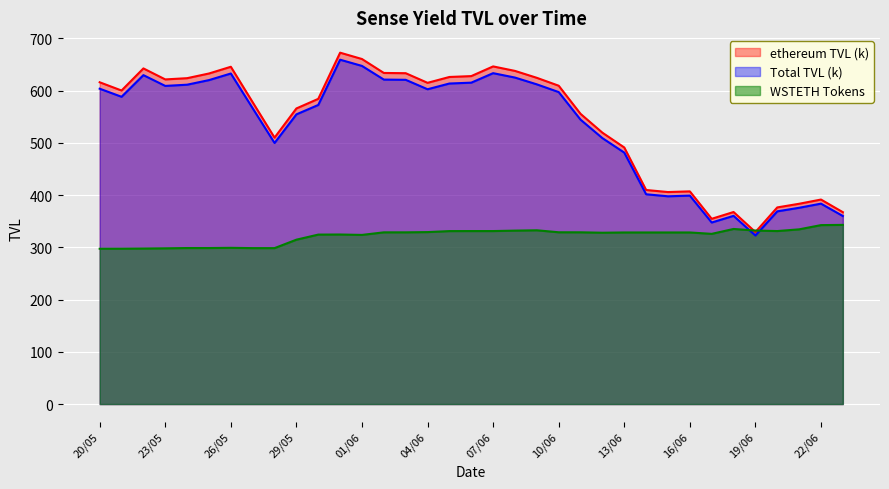

True or false: Total TVL and ethereum TVL intersect in this chart.

False